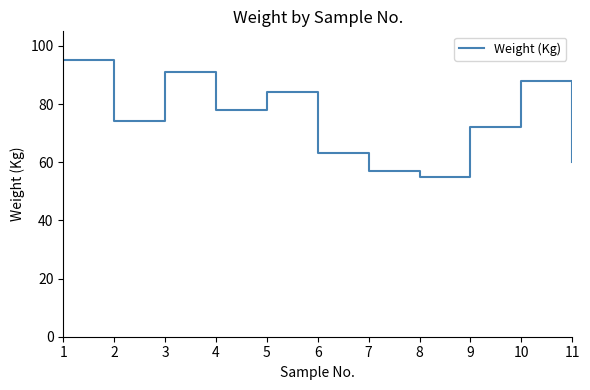

What is the minimum value shown in the chart?

55